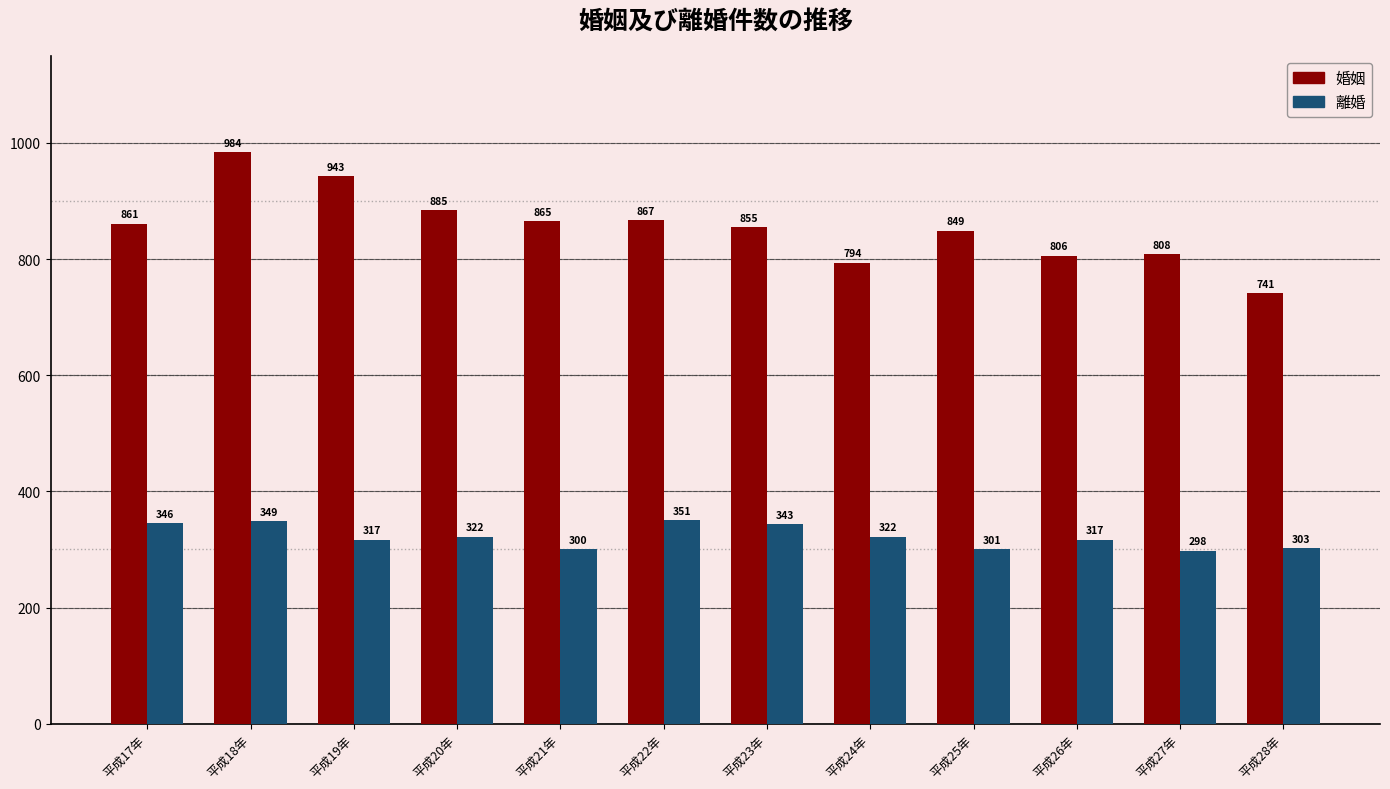

What is the maximum value shown in the chart?

984